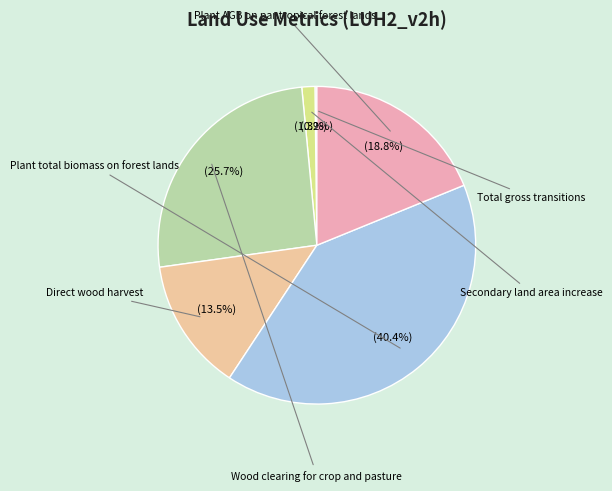

Rank the categories by value from lowest to highest.

Total gross transitions, Secondary land area increase, Direct wood harvest, Plant AGB on pantropical forest lands, Wood clearing for crop and pasture, Plant total biomass on forest lands